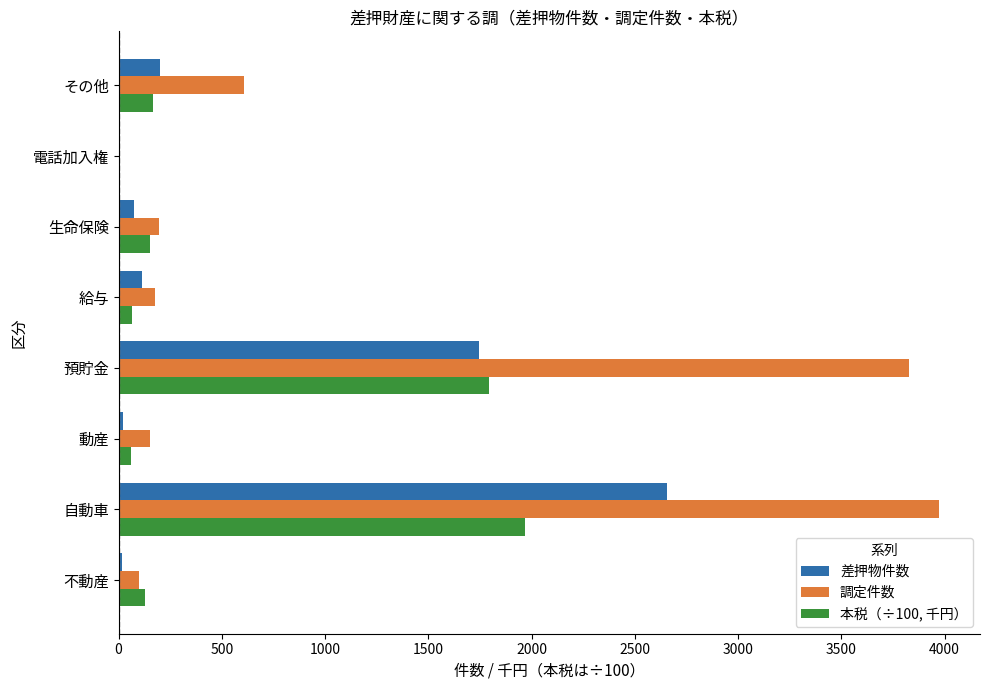

Is it true that 調定件数 equals 5789.9 at 預貯金?

False